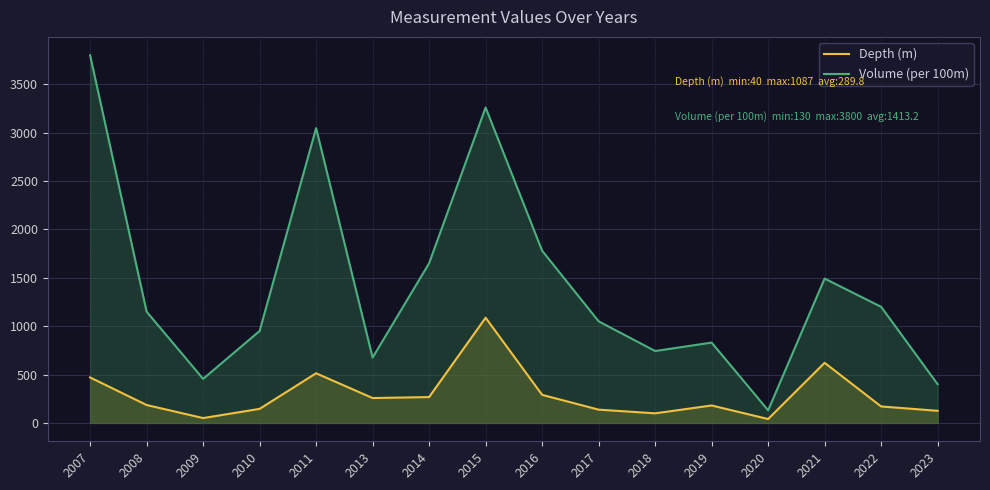

How many values in the Depth (m) series are below 185?

8